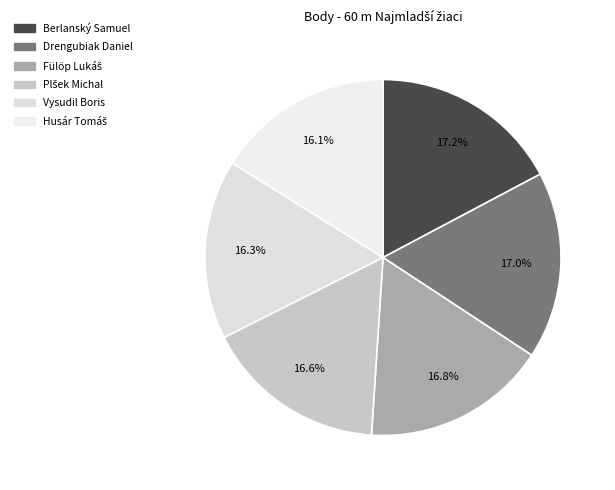

Is there a majority slice in this chart?

No